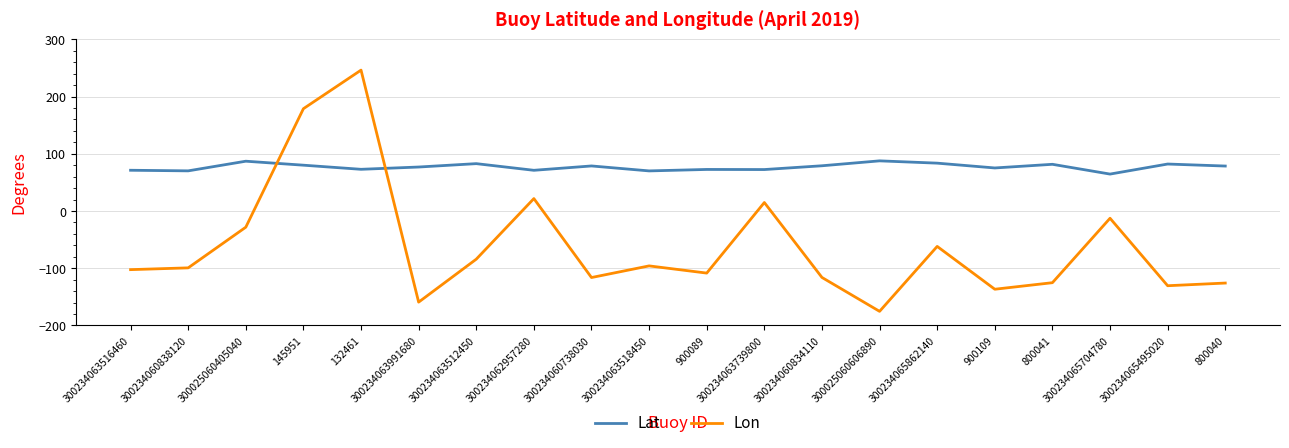

What is the approximate value of Lon at 300234065495020?

-130.5